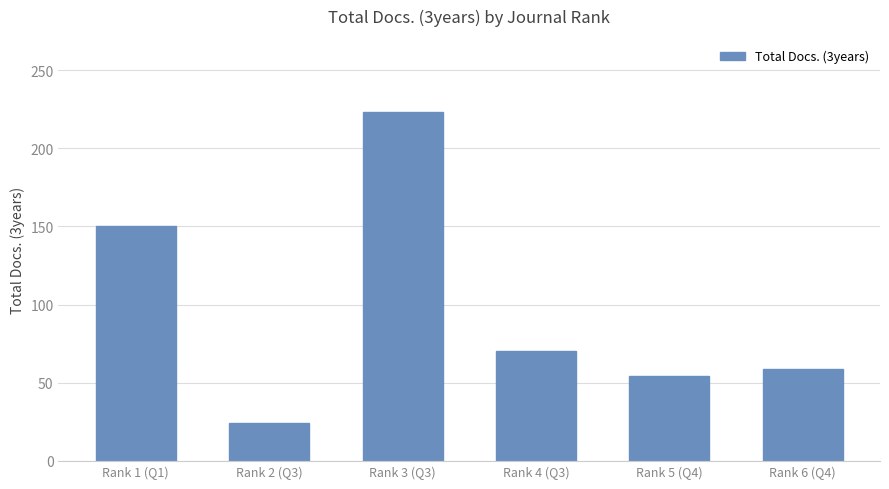

Does the chart contain stacked bars?

No